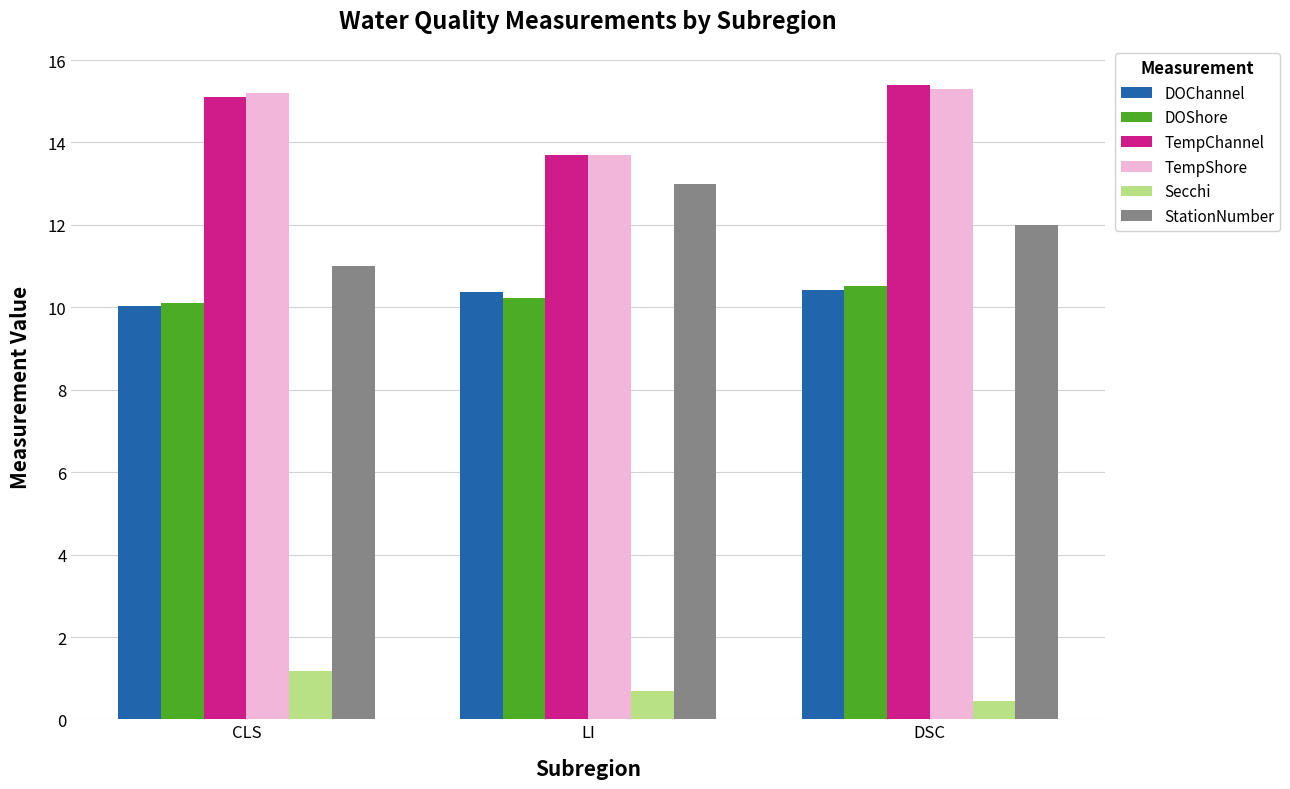

What are all the series names shown in the legend?

DOChannel, DOShore, TempChannel, TempShore, Secchi, StationNumber